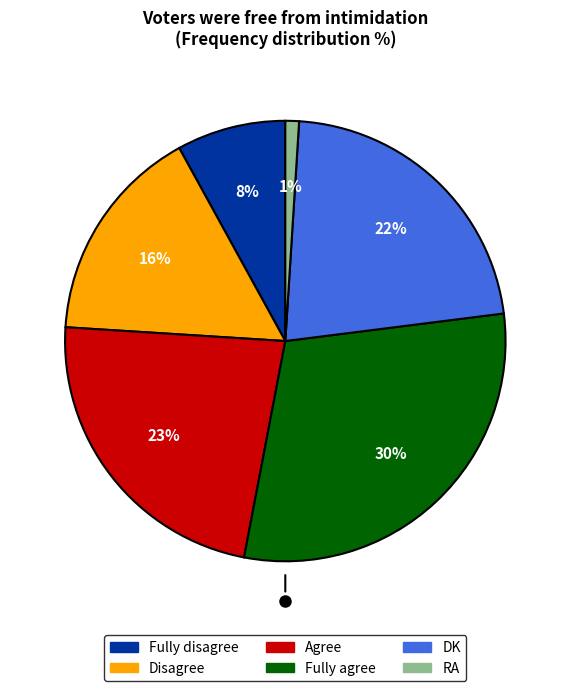

Is the sum of RA and DK greater than half?

No